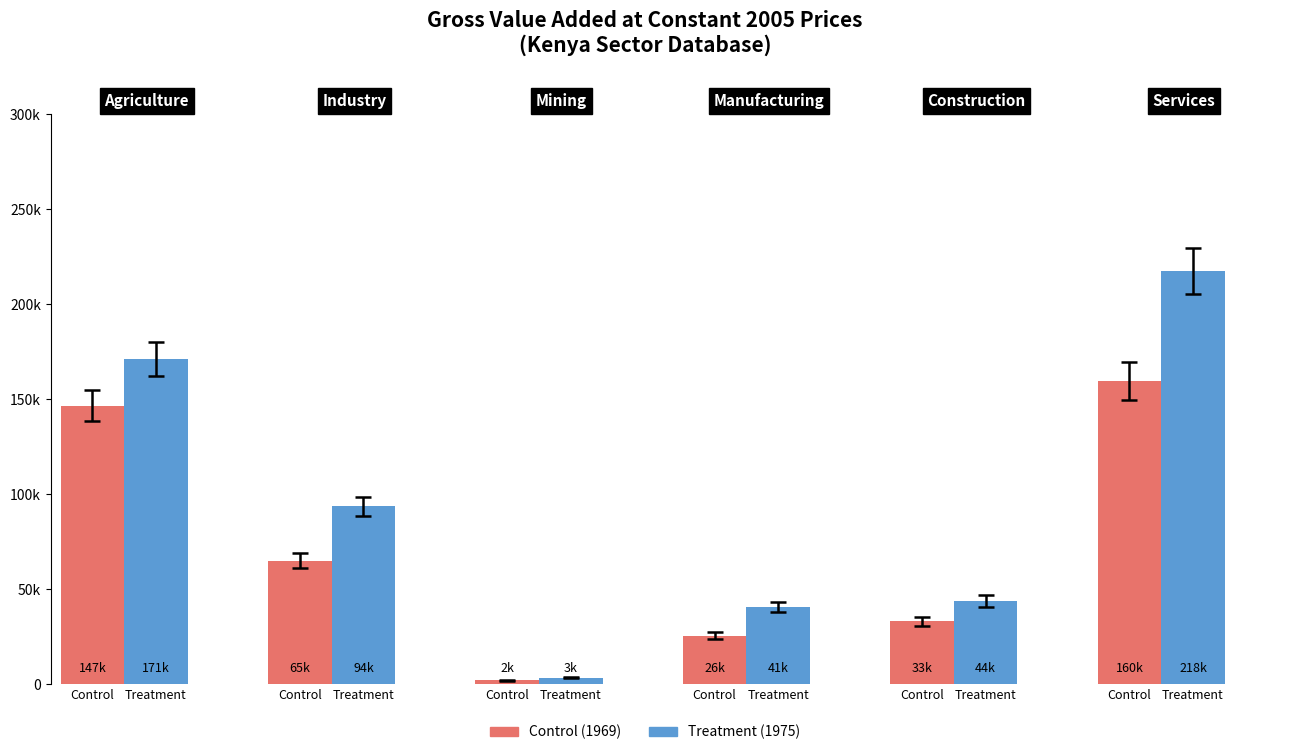

What position from the right is Manufacturing?

3